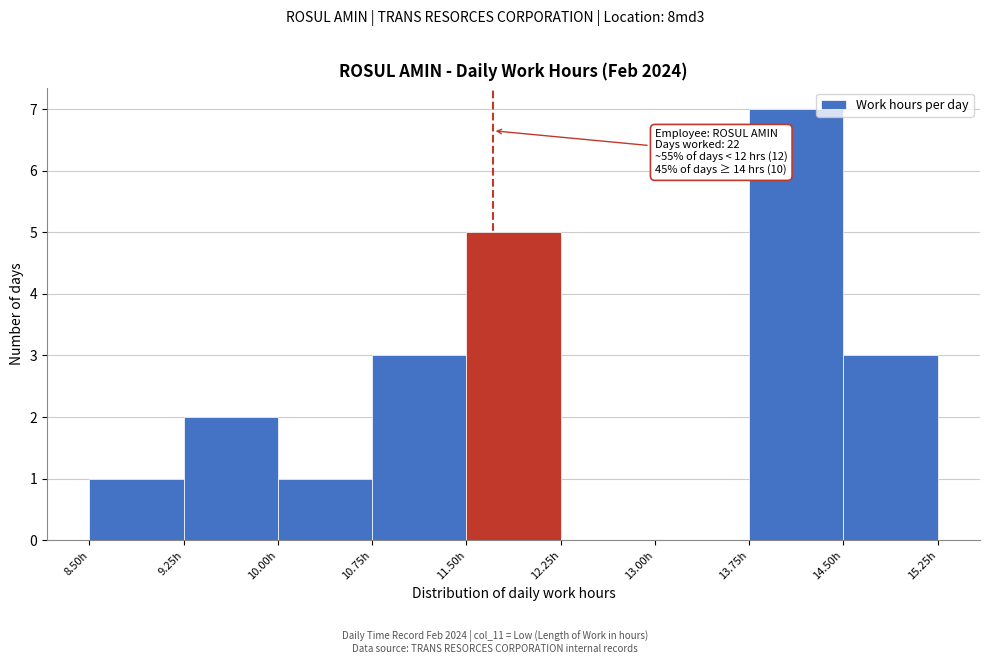

Which range on the x-axis has the tallest bar?

13.75 to 14.50